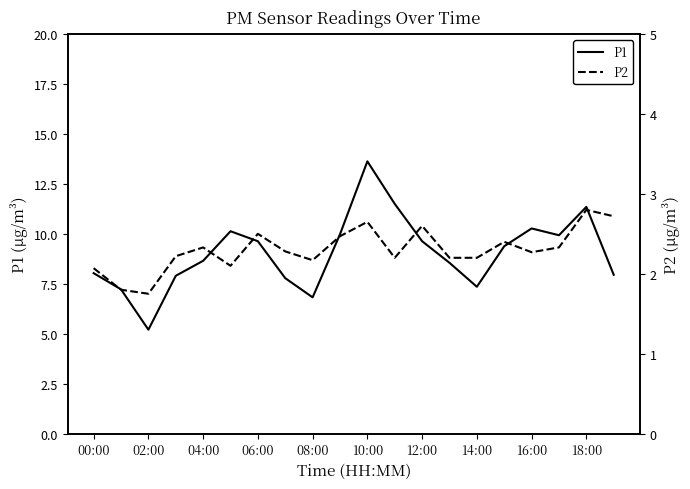

What is the maximum value for P1?

13.6